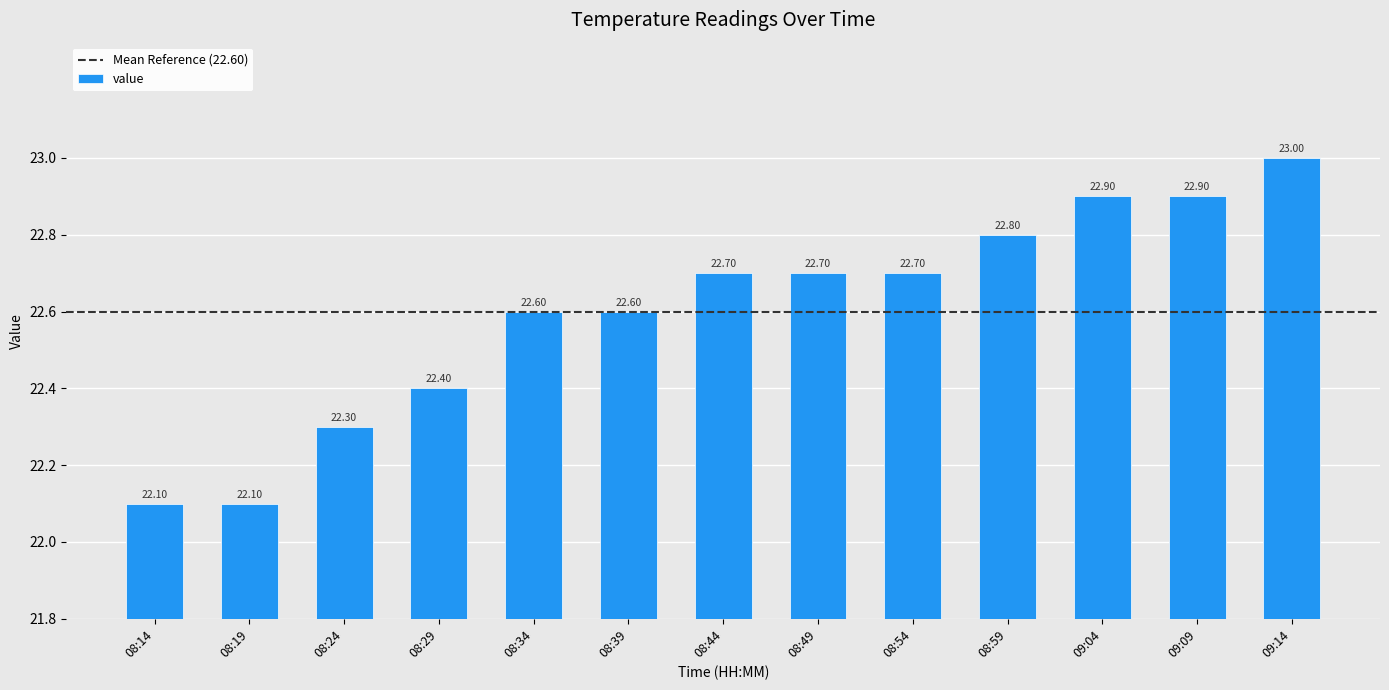

What is the change in value from 08:19 to 08:54?

+0.6